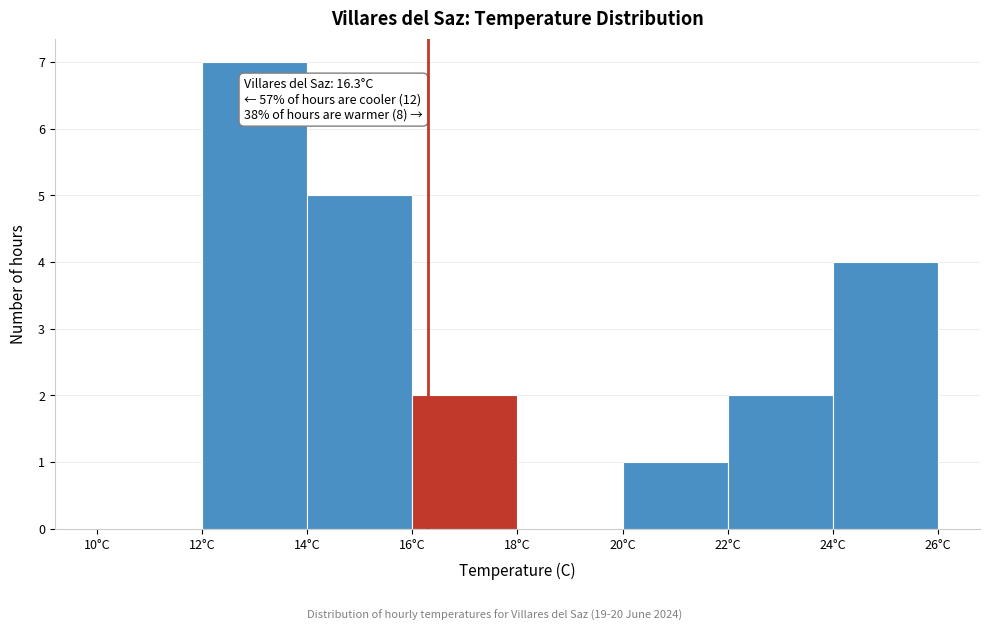

Over which range of the x-axis is the bar tallest?

12 to 14